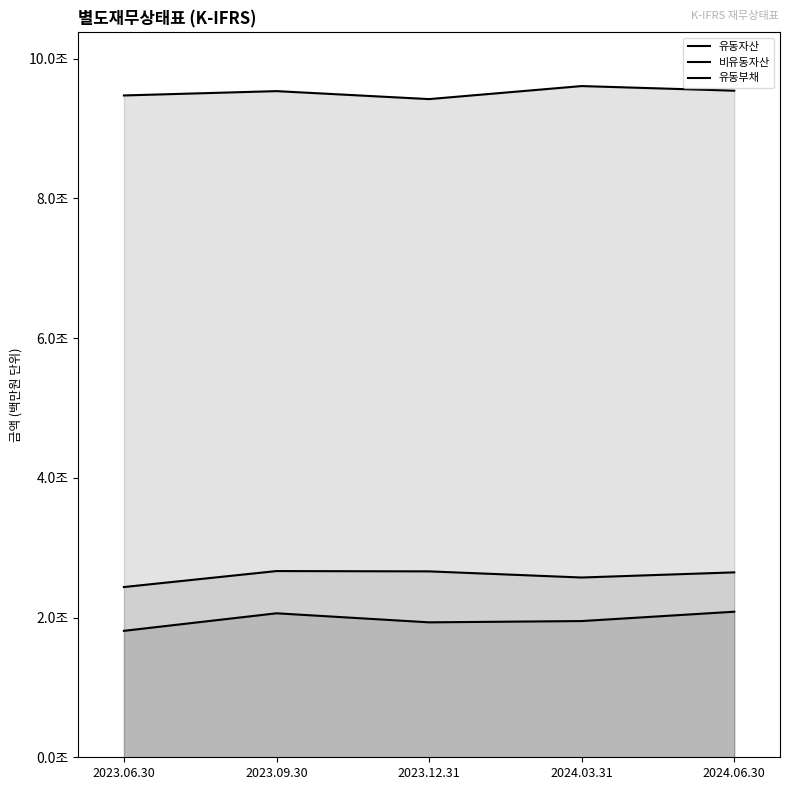

Rank the series by their maximum value, from lowest to highest.

유동자산, 유동부채, 비유동자산